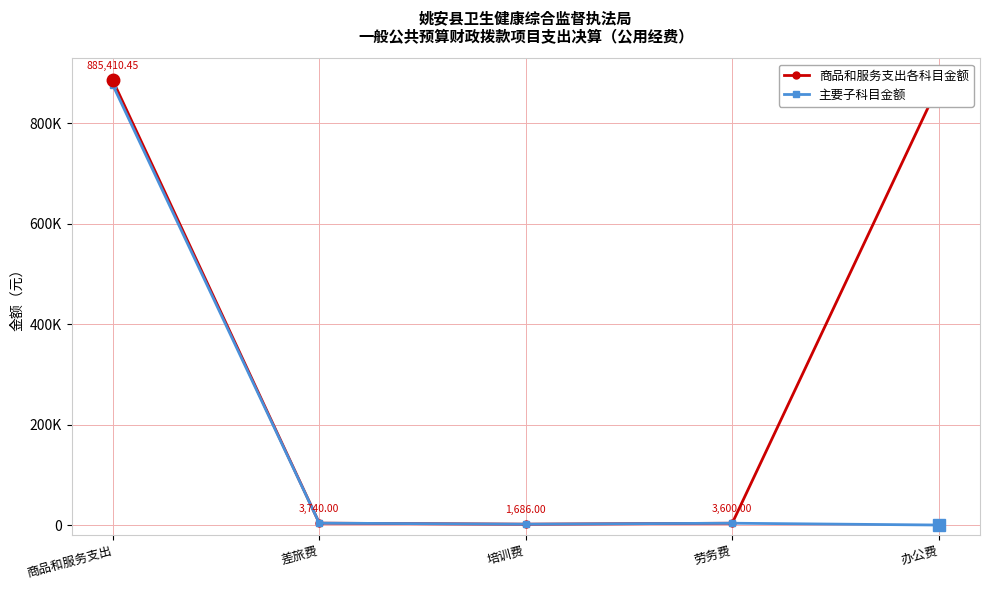

Which series has the largest total across all categories?

商品和服务支出各科目金额